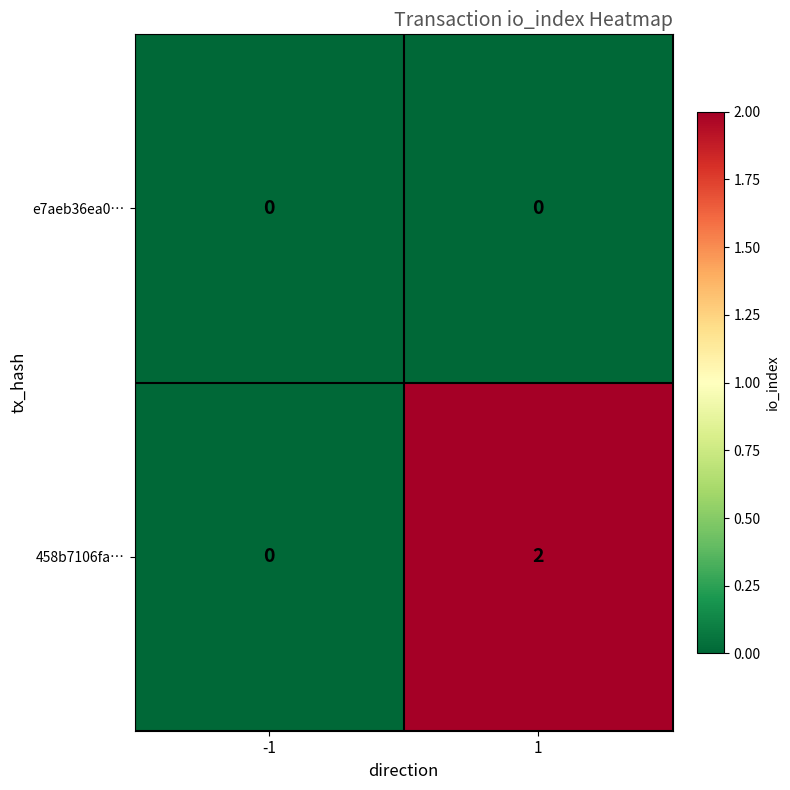

Which series has the widest spread of values?

458b7106fa…